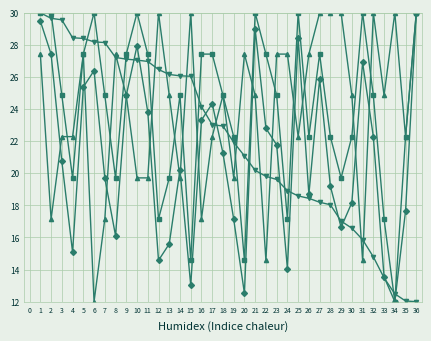

What is the difference between the highest and lowest values at 34?

18.0